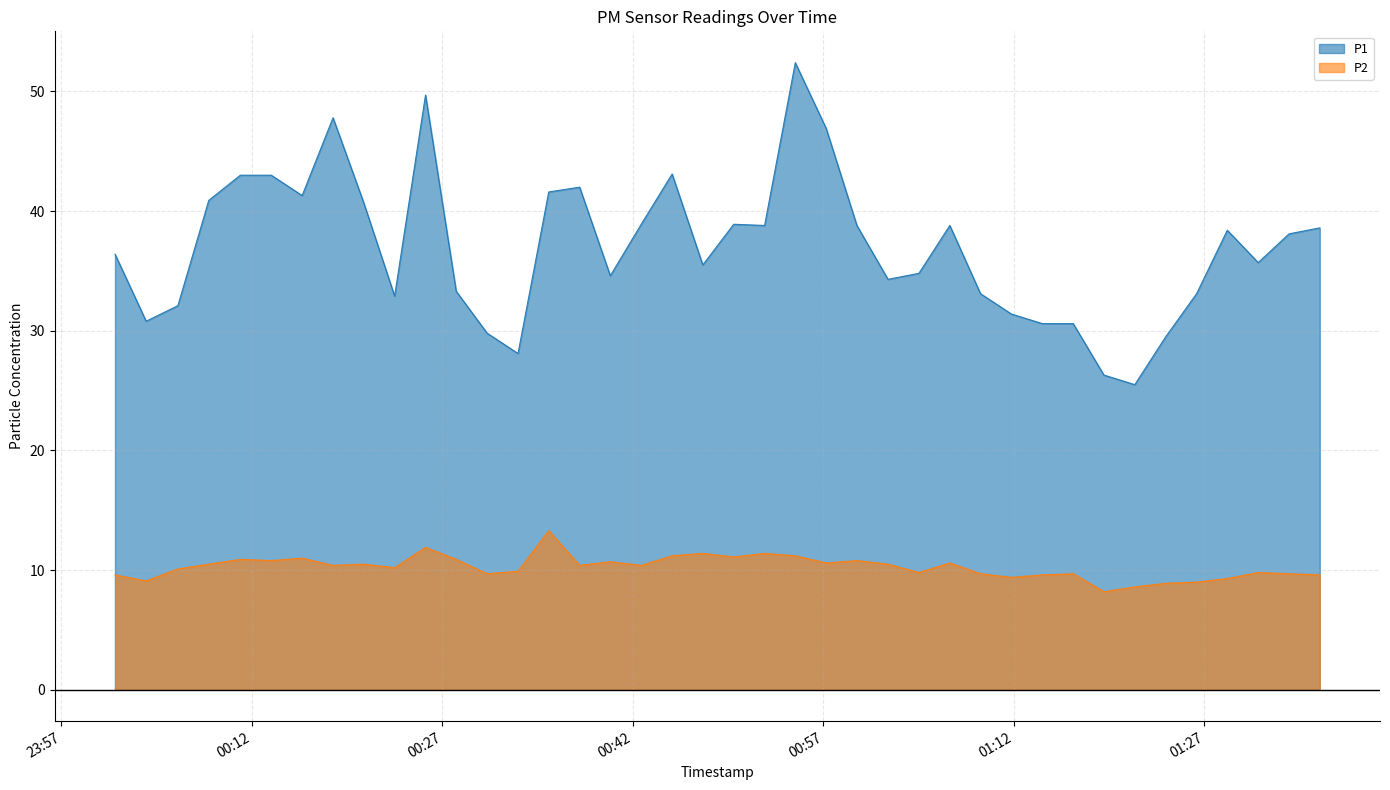

What is the spread (max minus min) of values at 2023-12-14T01:21:31?

16.9